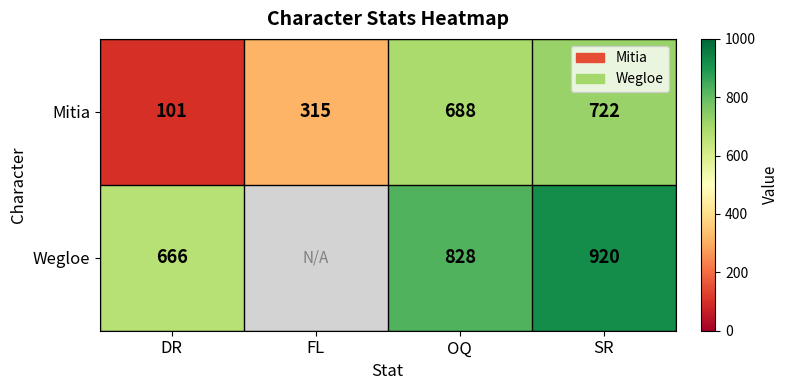

Which category has the highest value across all series?

SR